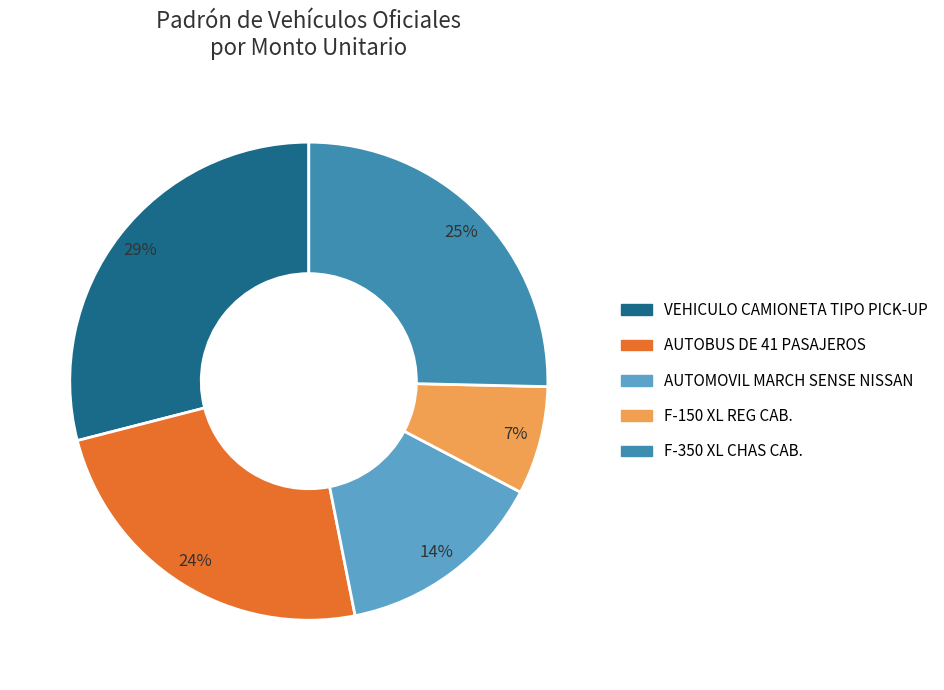

To the nearest percent, what is the difference between the largest and smallest slice percentages?

22%